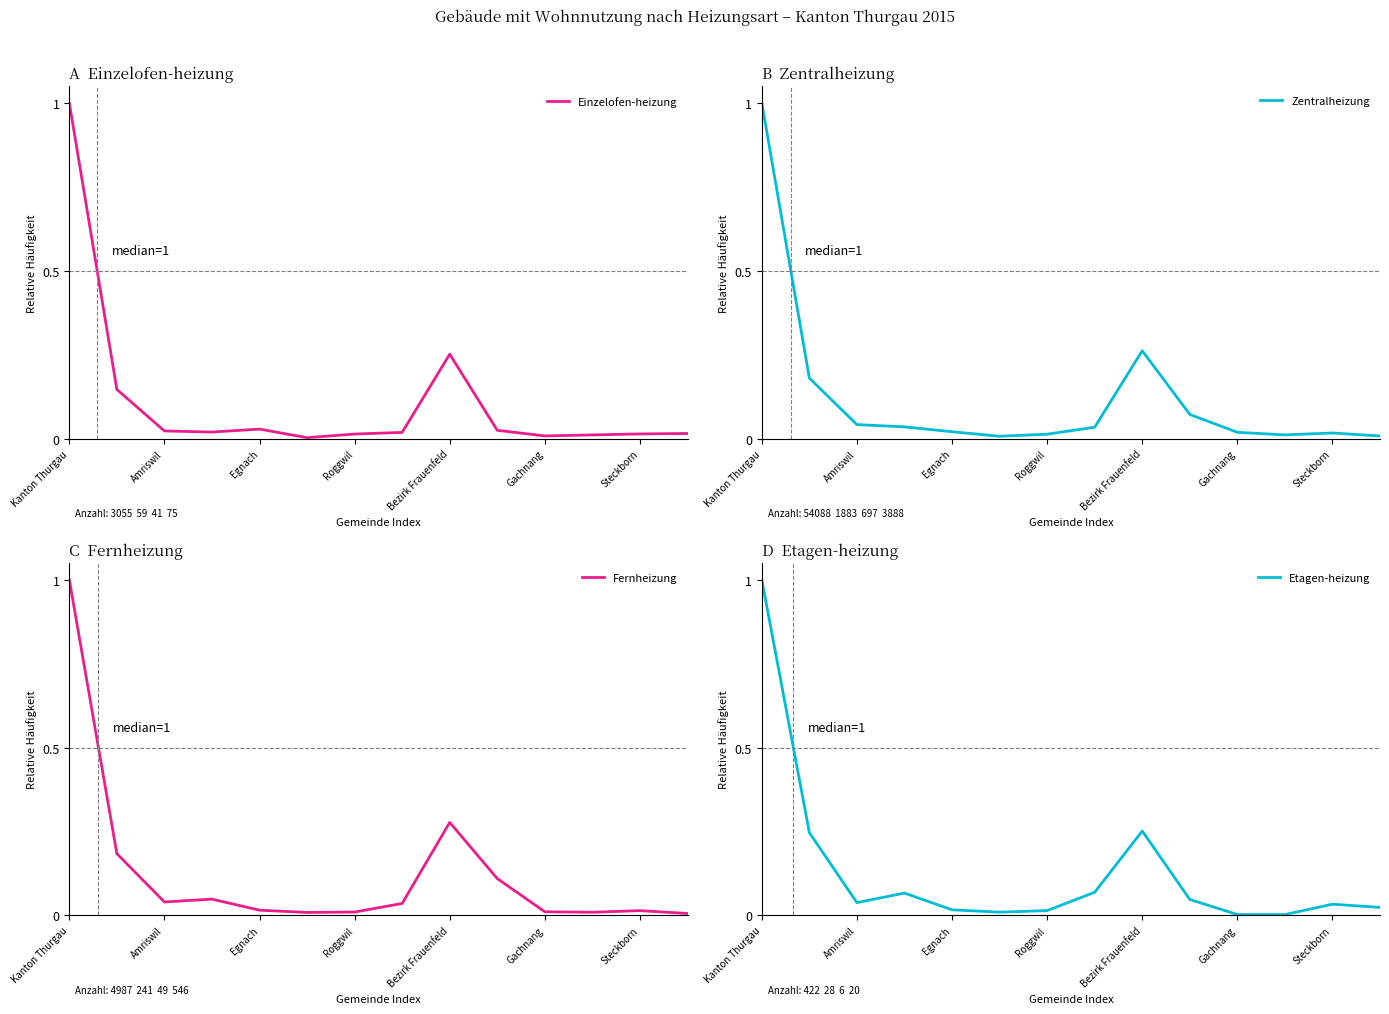

Which category has the highest value in the Fernheizung series?

Kanton Thurgau